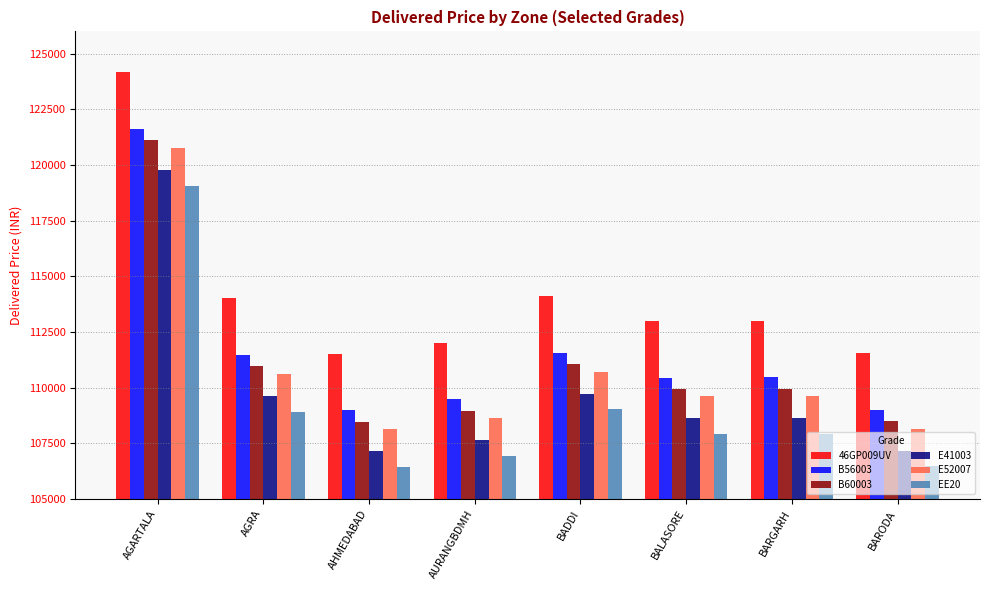

What is the greatest value displayed?

124160